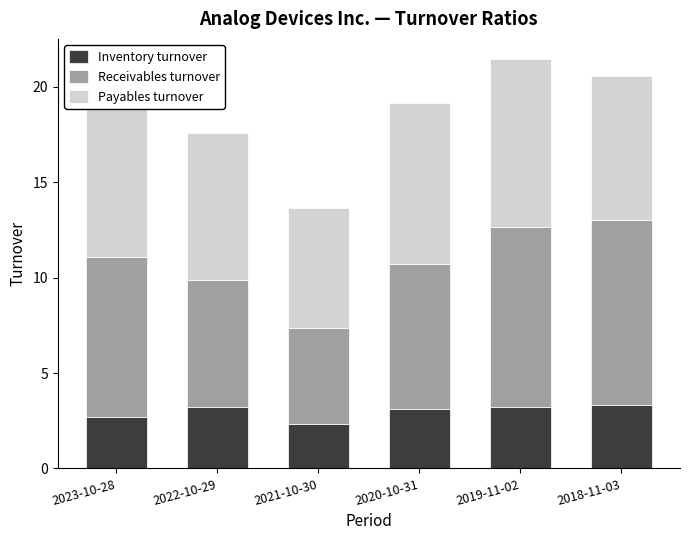

At which label does Payables turnover reach its minimum?

2021-10-30